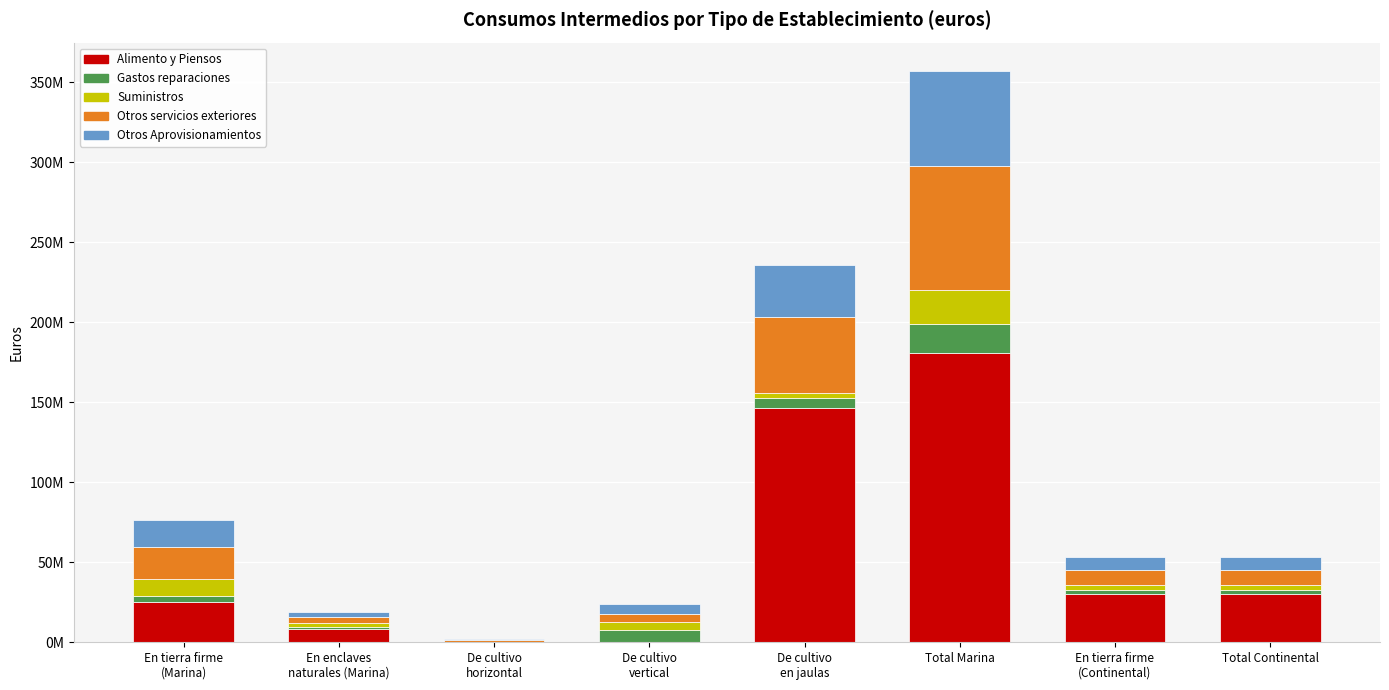

What are all the series names shown in the legend?

Alimento y Piensos, Gastos reparaciones, Suministros, Otros servicios exteriores, Otros Aprovisionamientos